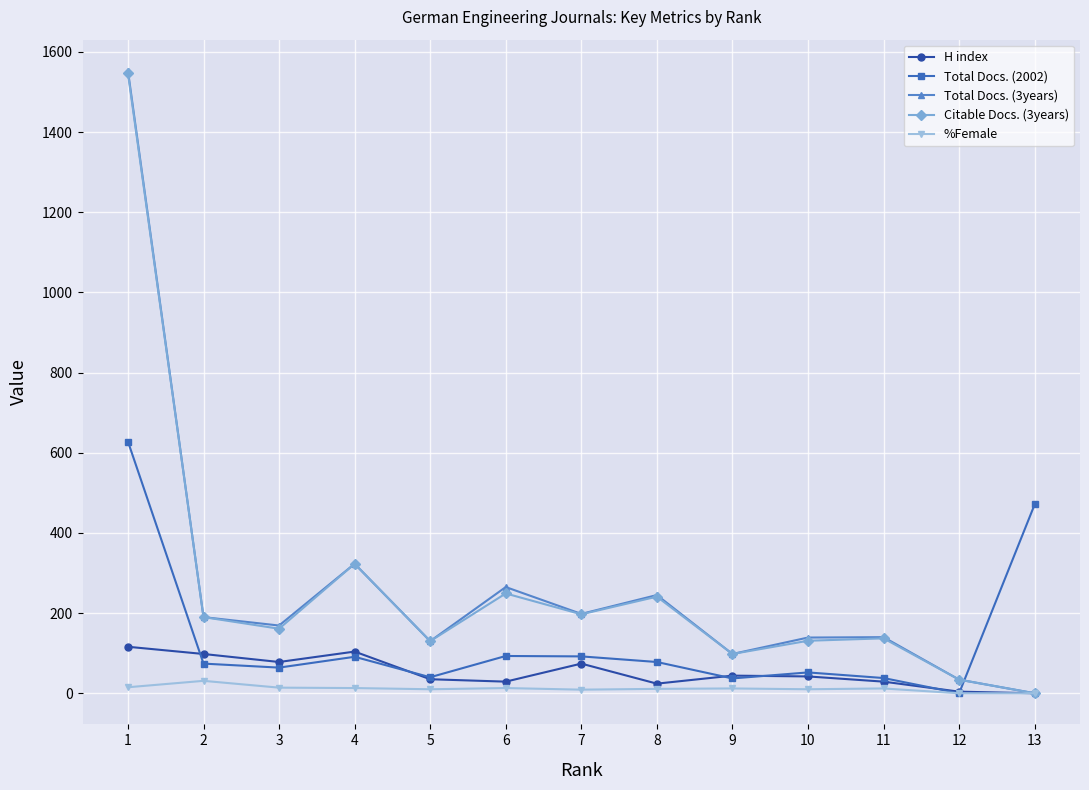

What are all the series names shown in the legend?

H index, Total Docs. (2002), Total Docs. (3years), Citable Docs. (3years), %Female